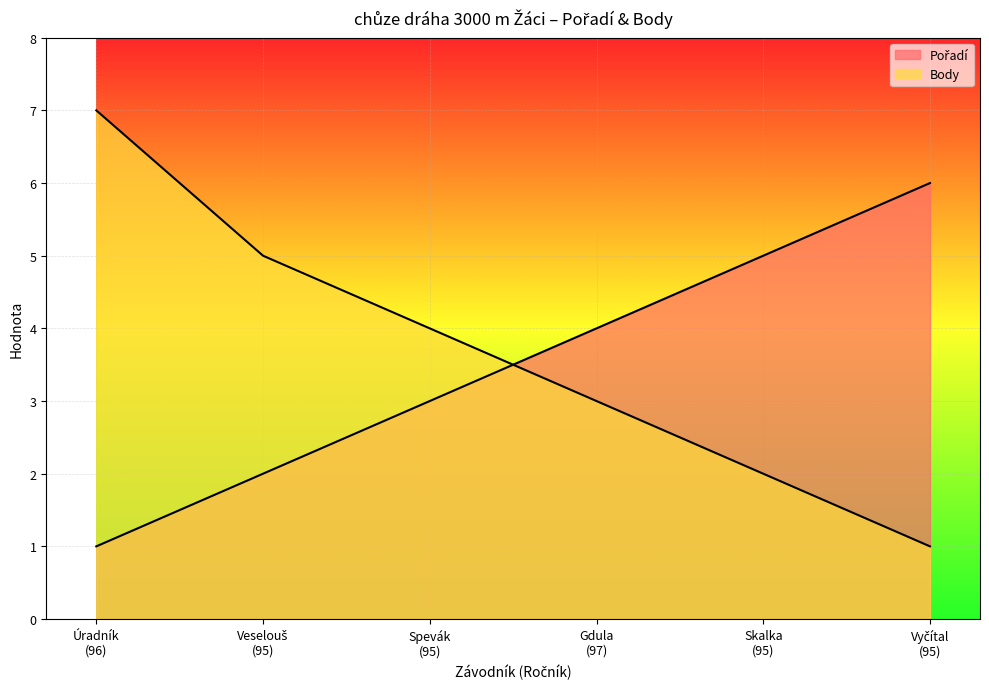

At Vyčítal
(95), list the series in order from smallest to largest.

Body, Pořadí